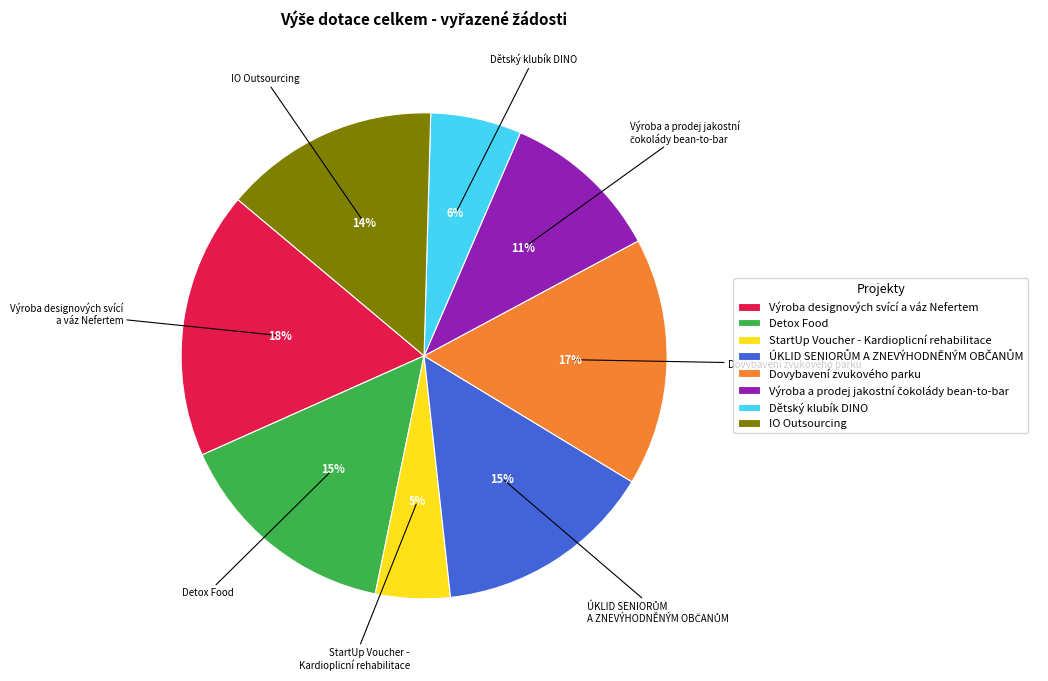

How many segments does this pie chart have?

8